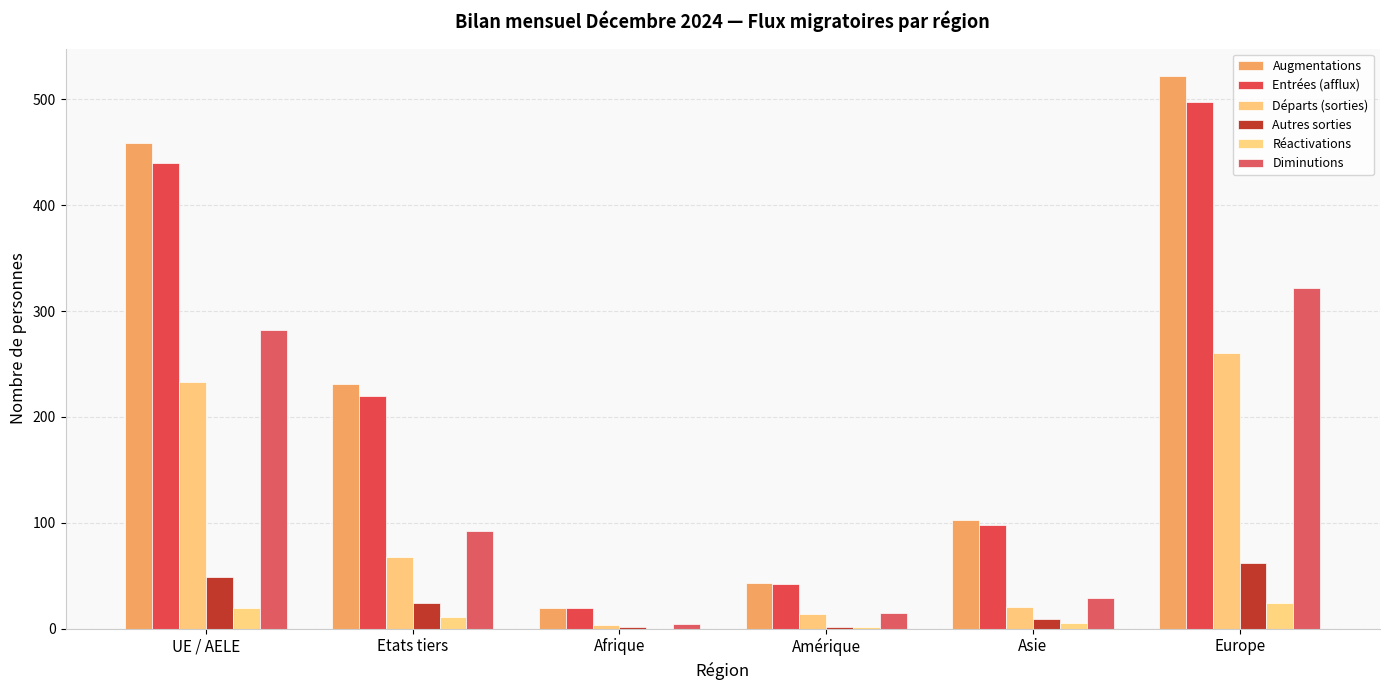

At Afrique, list the series in order from largest to smallest.

Augmentations, Entrées (afflux), Diminutions, Départs (sorties), Autres sorties, Réactivations